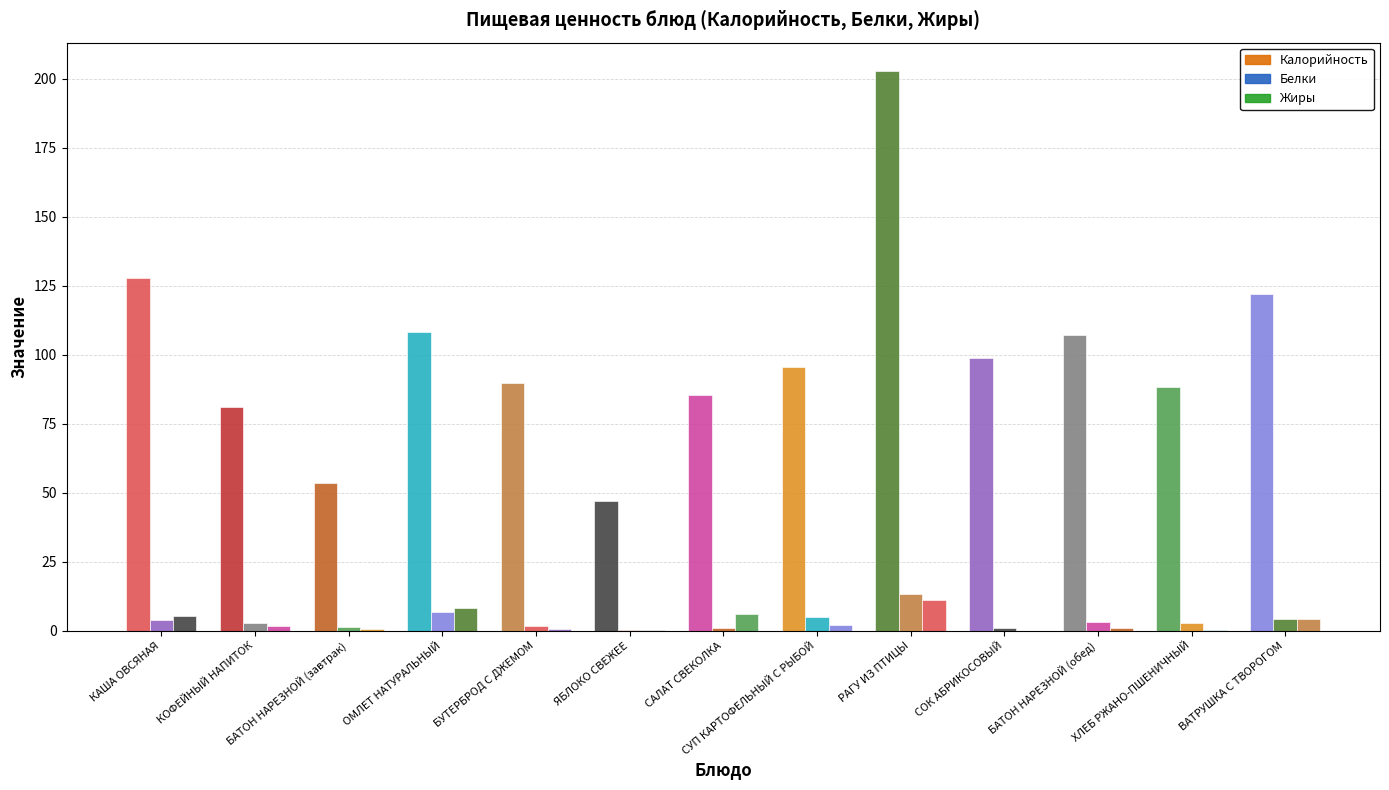

Count the number of categories in the chart.

13